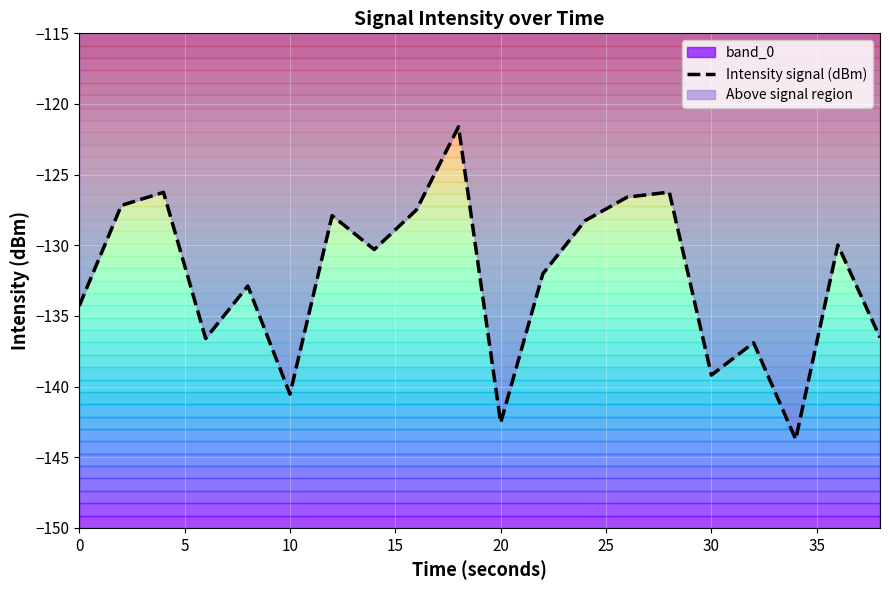

How many data points does each series have?

20